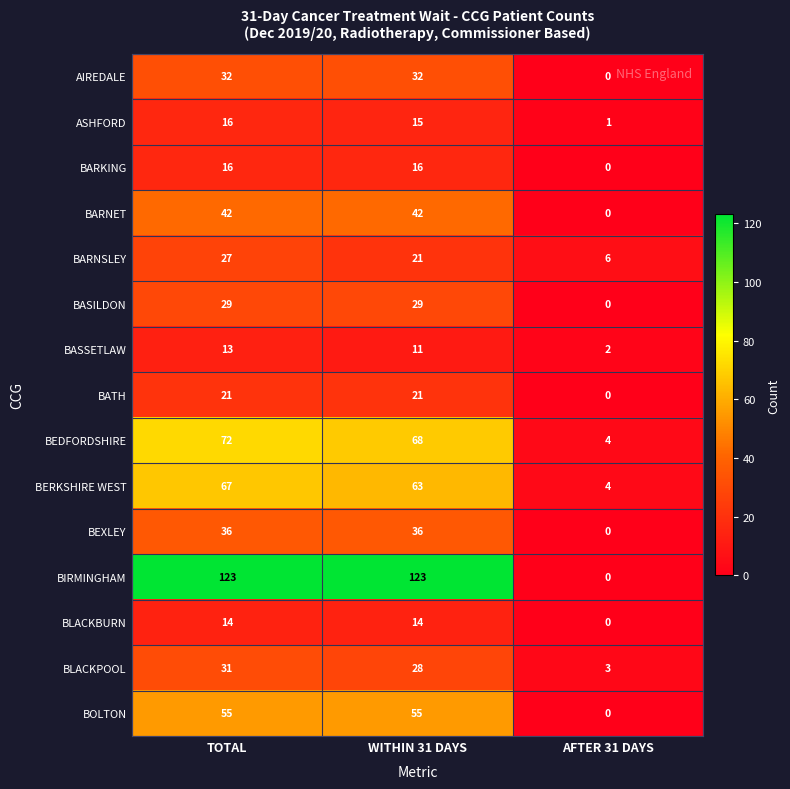

What is the total value across all series at AFTER 31 DAYS?

20